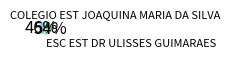

Is there a majority slice in this chart?

Yes